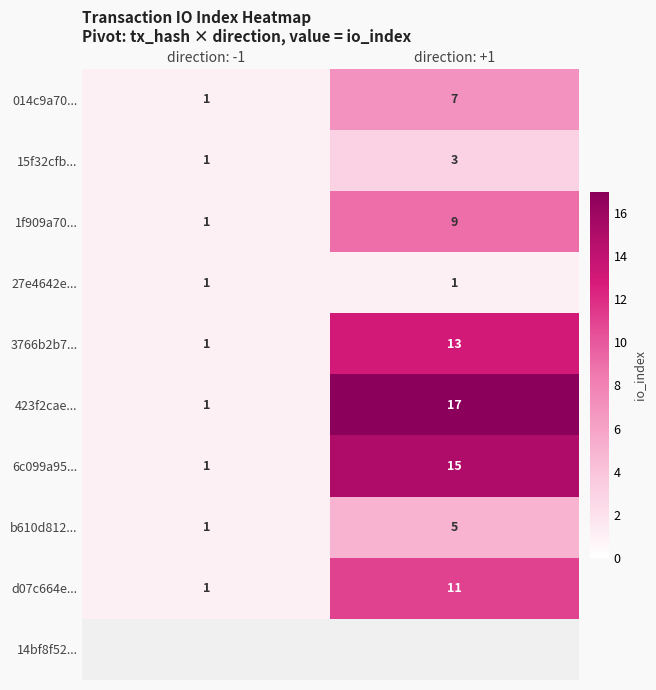

What is the difference between the maximum and minimum values in the b610d812... series?

4